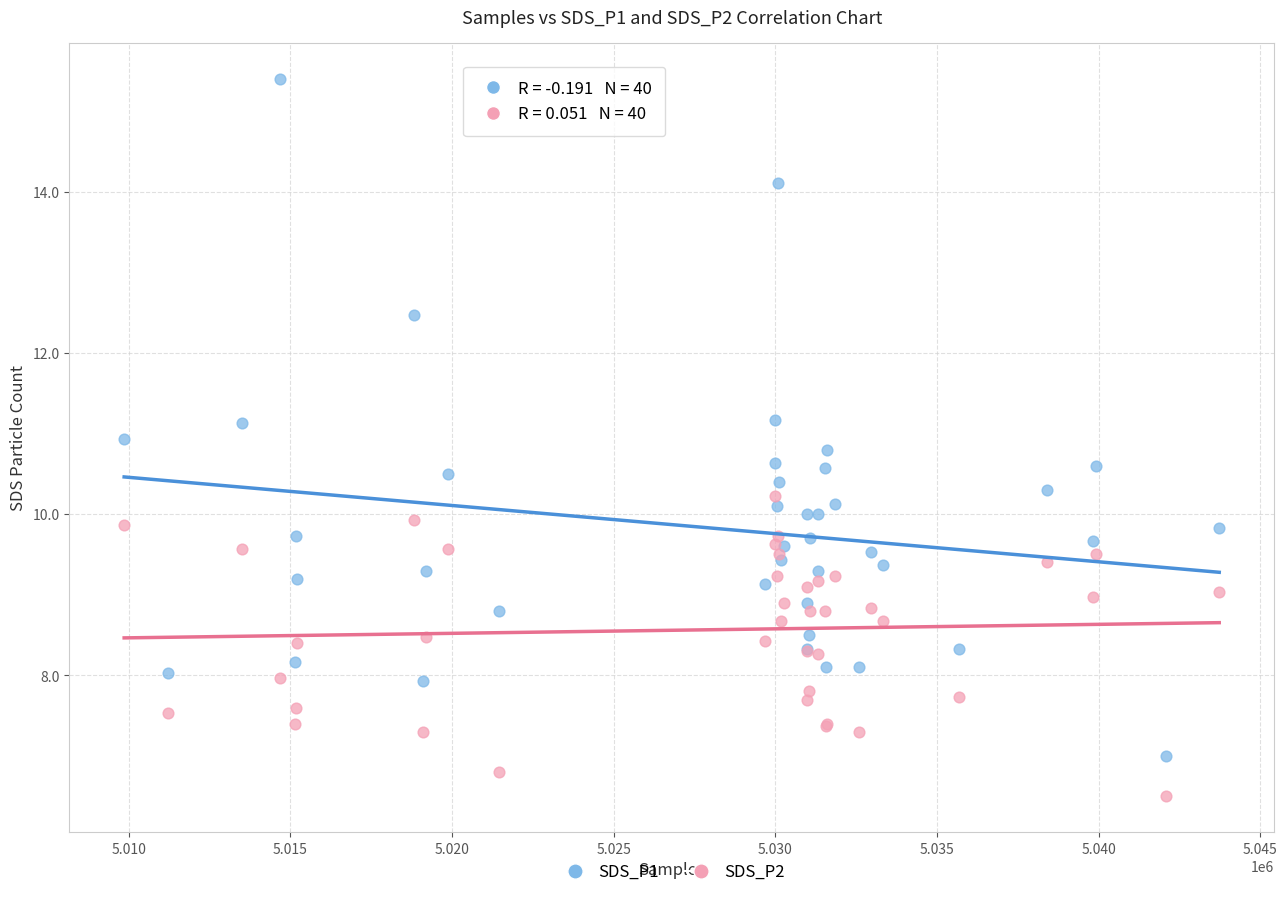

Which series reaches the maximum Y coordinate?

SDS_P1